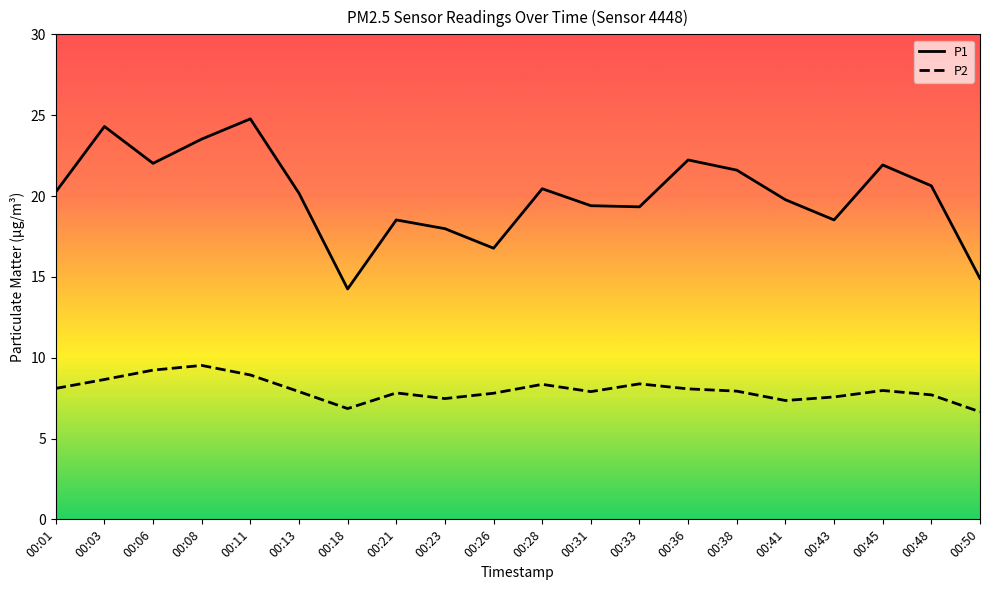

At which category does P2 reach its first local peak?

00:08